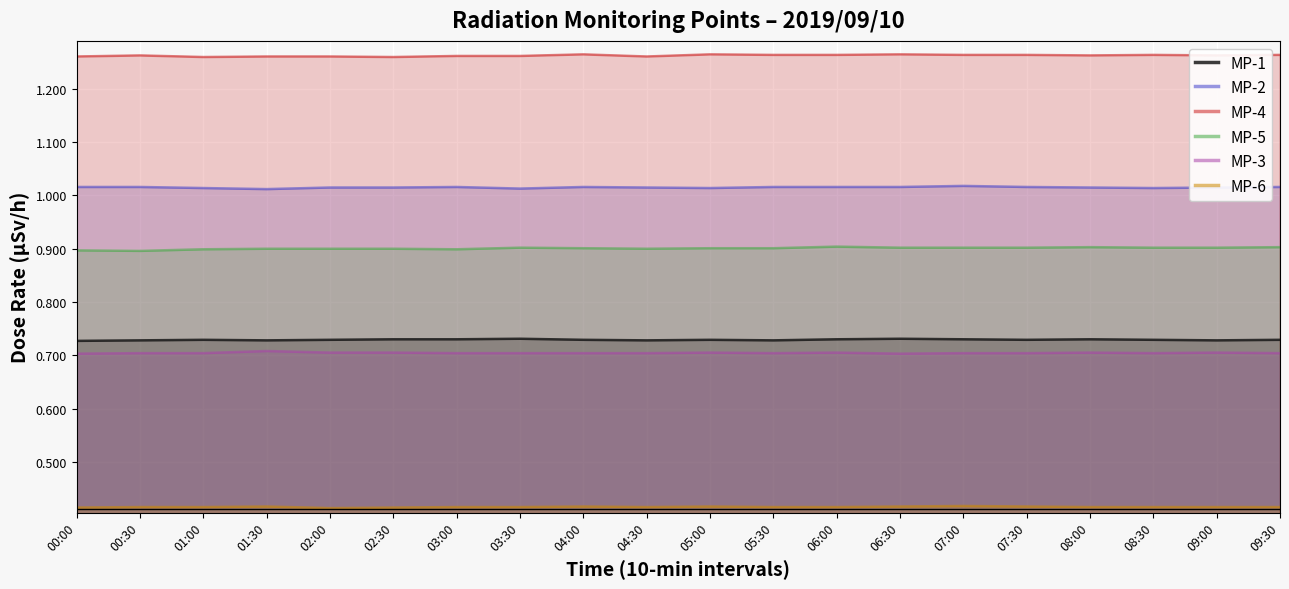

Reading right to left, extract all data points from this chart.

MP-1: 0.7	0.7	0.7	0.7	0.7	0.7	0.7	0.7	0.7	0.7	0.7	0.7	0.7	0.7	0.7	0.7	0.7	0.7	0.7	0.7
MP-2: 1.0	1.0	1.0	1.0	1.0	1.0	1.0	1.0	1.0	1.0	1.0	1.0	1.0	1.0	1.0	1.0	1.0	1.0	1.0	1.0
MP-4: 1.3	1.3	1.3	1.3	1.3	1.3	1.3	1.3	1.3	1.3	1.3	1.3	1.3	1.3	1.3	1.3	1.3	1.3	1.3	1.3
MP-5: 0.9	0.9	0.9	0.9	0.9	0.9	0.9	0.9	0.9	0.9	0.9	0.9	0.9	0.9	0.9	0.9	0.9	0.9	0.9	0.9
MP-3: 0.7	0.7	0.7	0.7	0.7	0.7	0.7	0.7	0.7	0.7	0.7	0.7	0.7	0.7	0.7	0.7	0.7	0.7	0.7	0.7
MP-6: 0.4	0.4	0.4	0.4	0.4	0.4	0.4	0.4	0.4	0.4	0.4	0.4	0.4	0.4	0.4	0.4	0.4	0.4	0.4	0.4